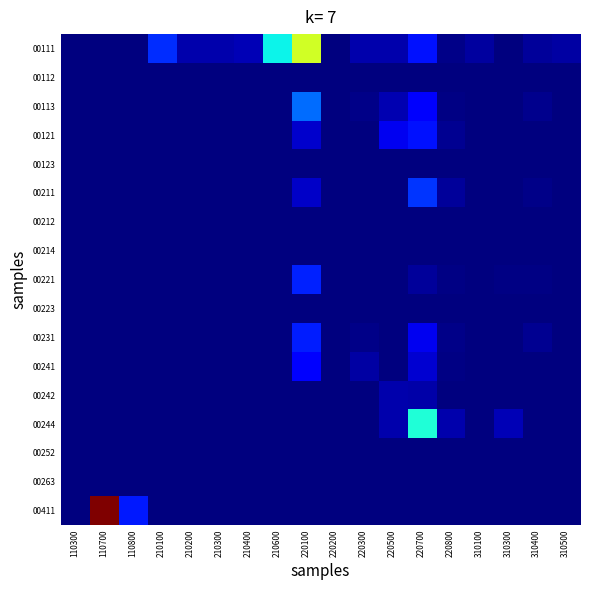

What is the total value across all series at 110800?

53600